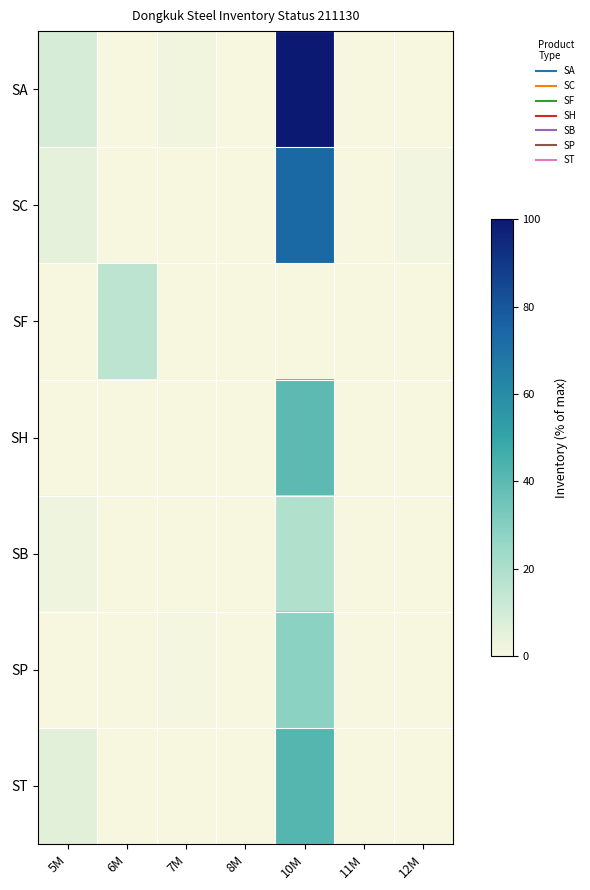

At how many categories does at least one series exceed 78?

1